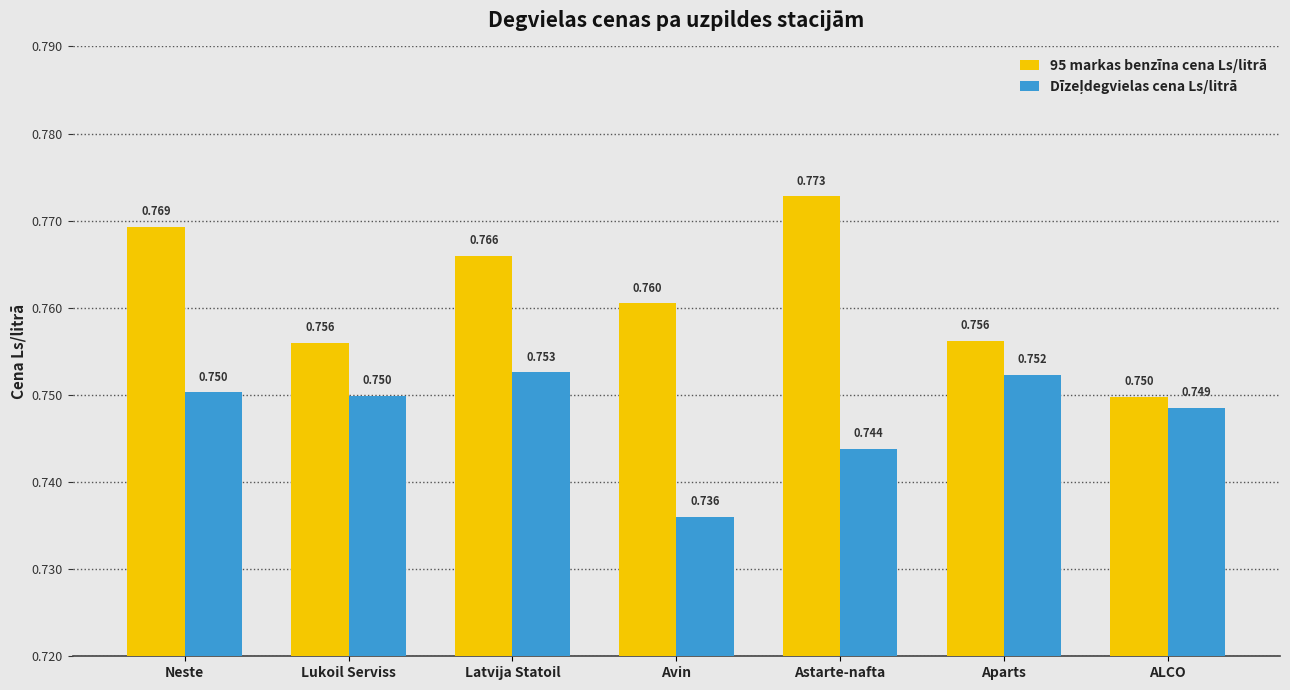

Which label corresponds to the largest value in the chart?

Astarte-nafta